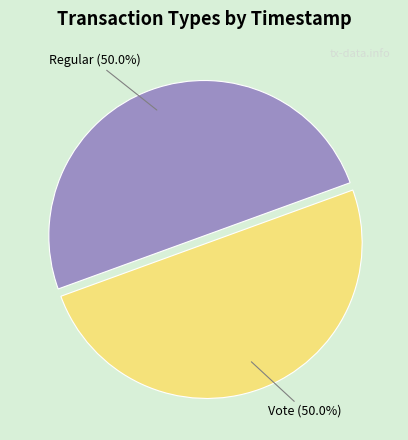

How many segments does this pie chart have?

2